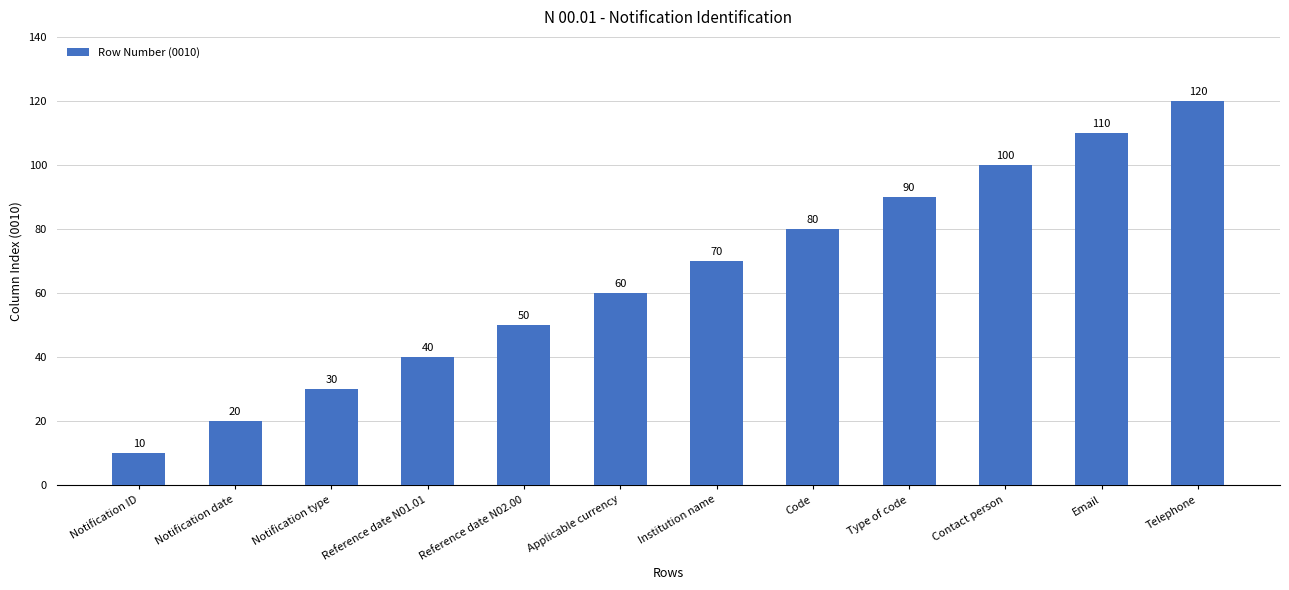

Between Code and Telephone, which is larger?

Telephone